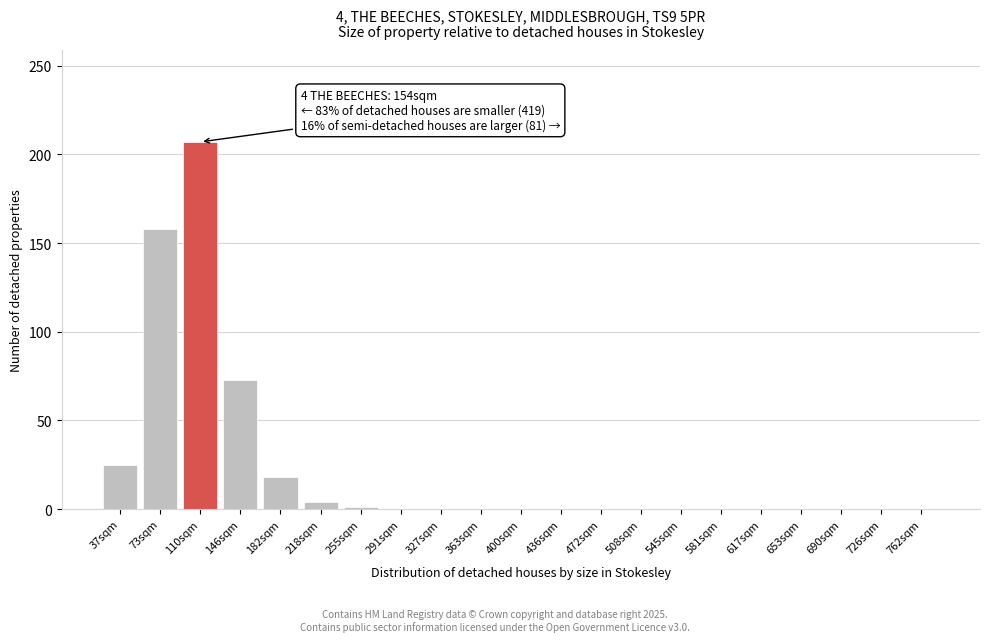

What is the change in value from 73sqm to 617sqm?

-158